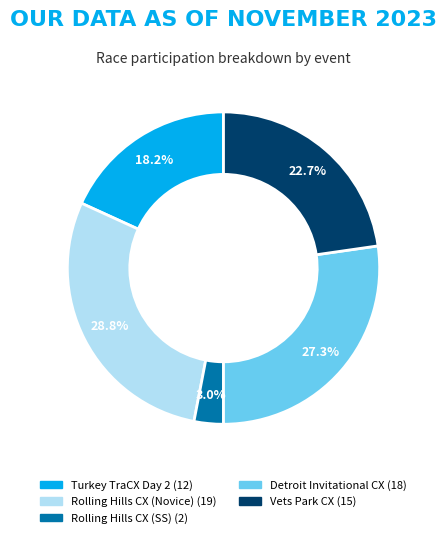

What percentage is the Rolling Hills CX (SS) slice, to the nearest percent?

3%